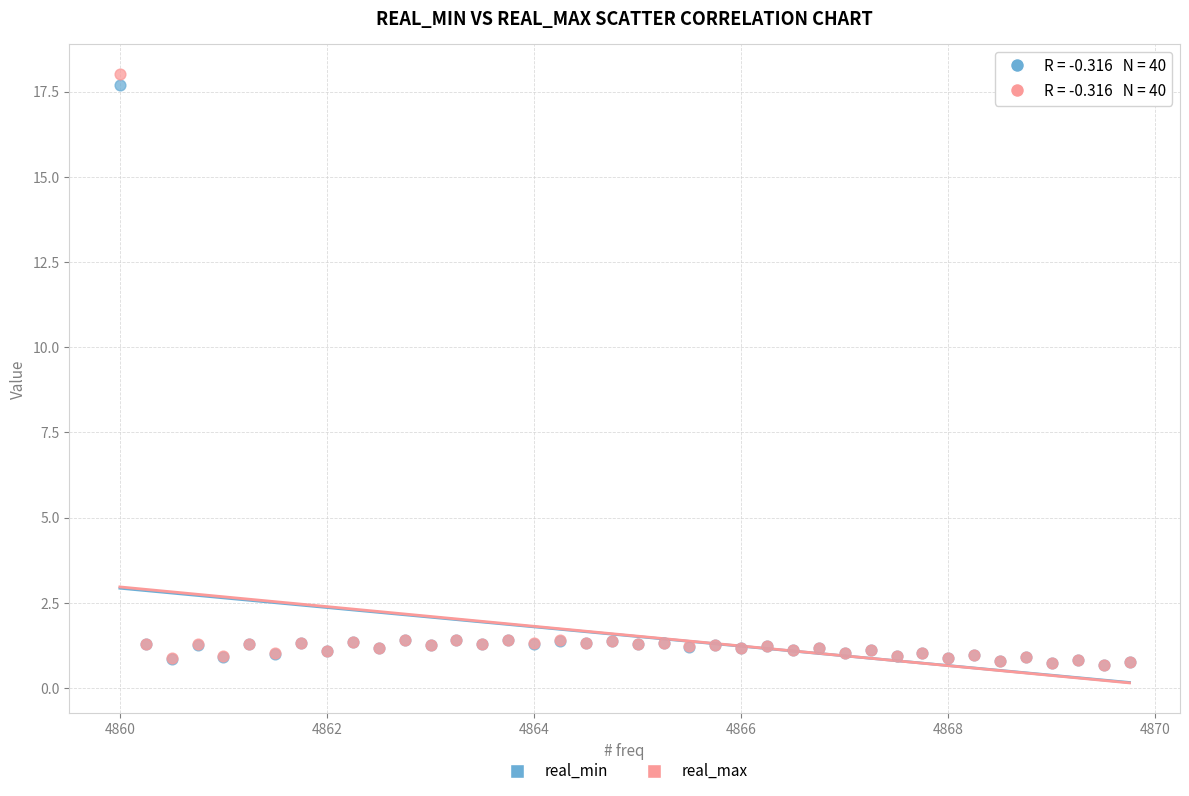

What are all the series names shown in the legend?

real_min, real_max